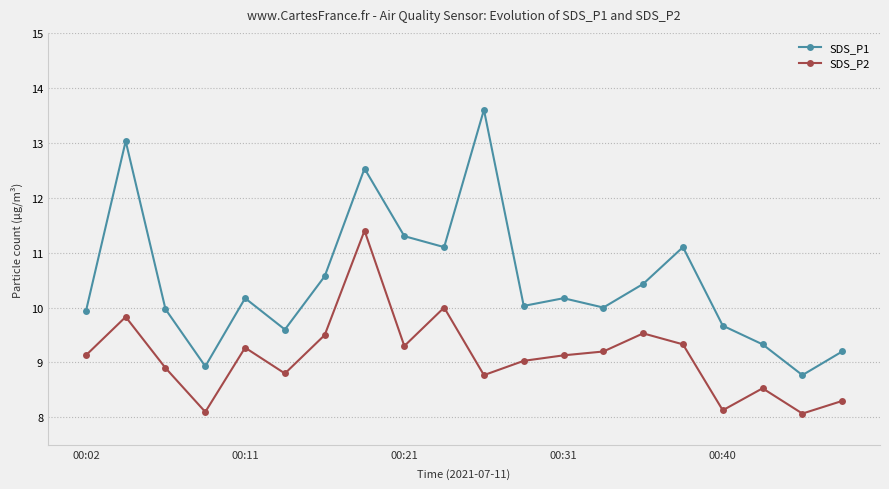

What is the minimum value for SDS_P1?

8.8